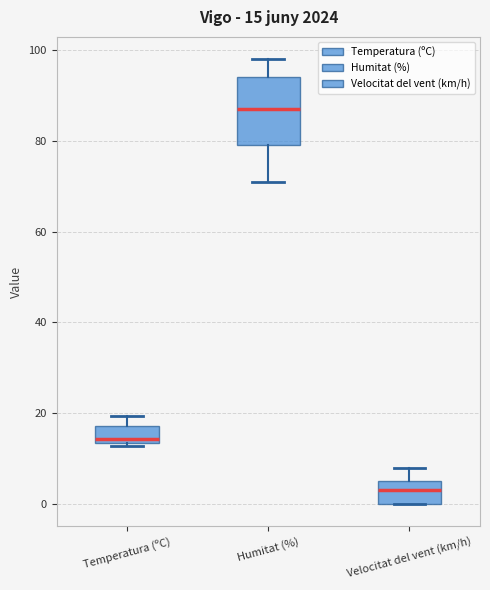

Comparing the boxes themselves (not the whiskers), which one is the tallest?

Humitat (%)